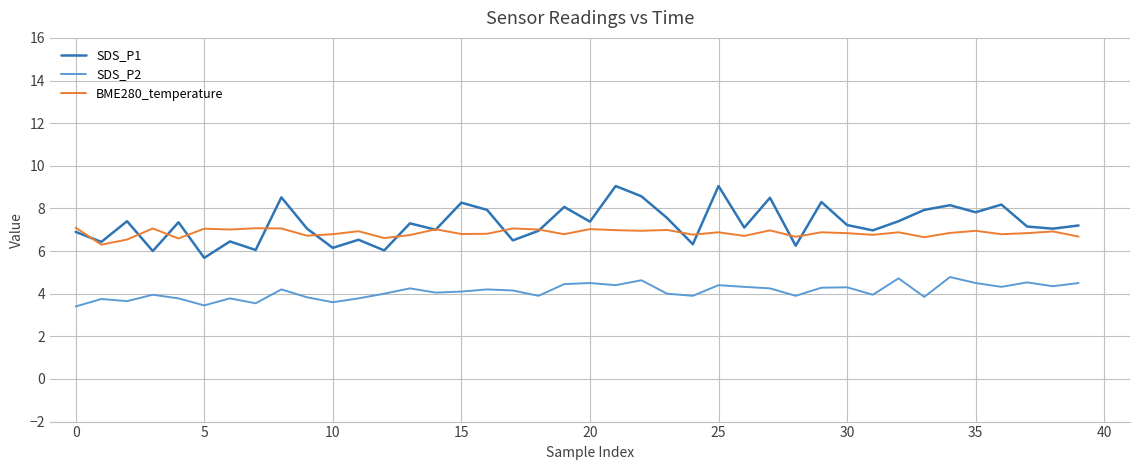

Which series has the largest range (max minus min)?

SDS_P1